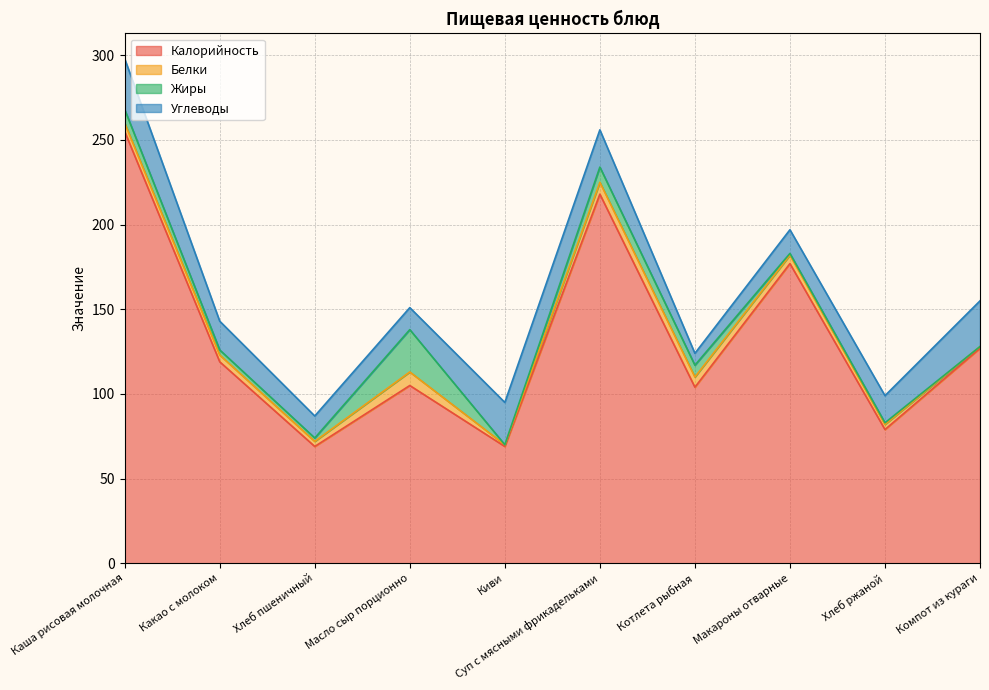

What is the sum of all Жиры values?

56